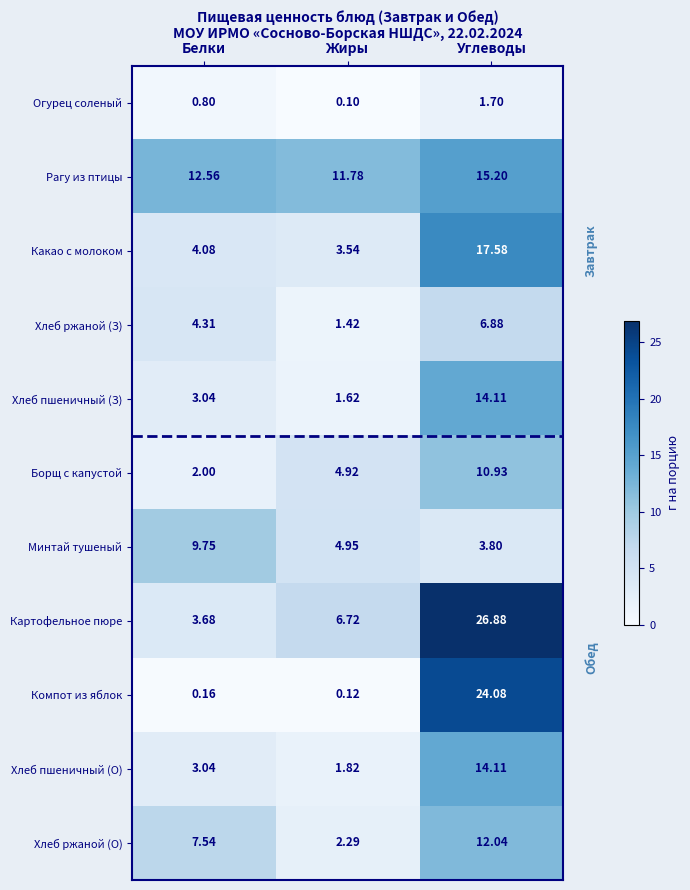

Rank the categories by Какао с молоком value from lowest to highest.

Жиры, Белки, Углеводы